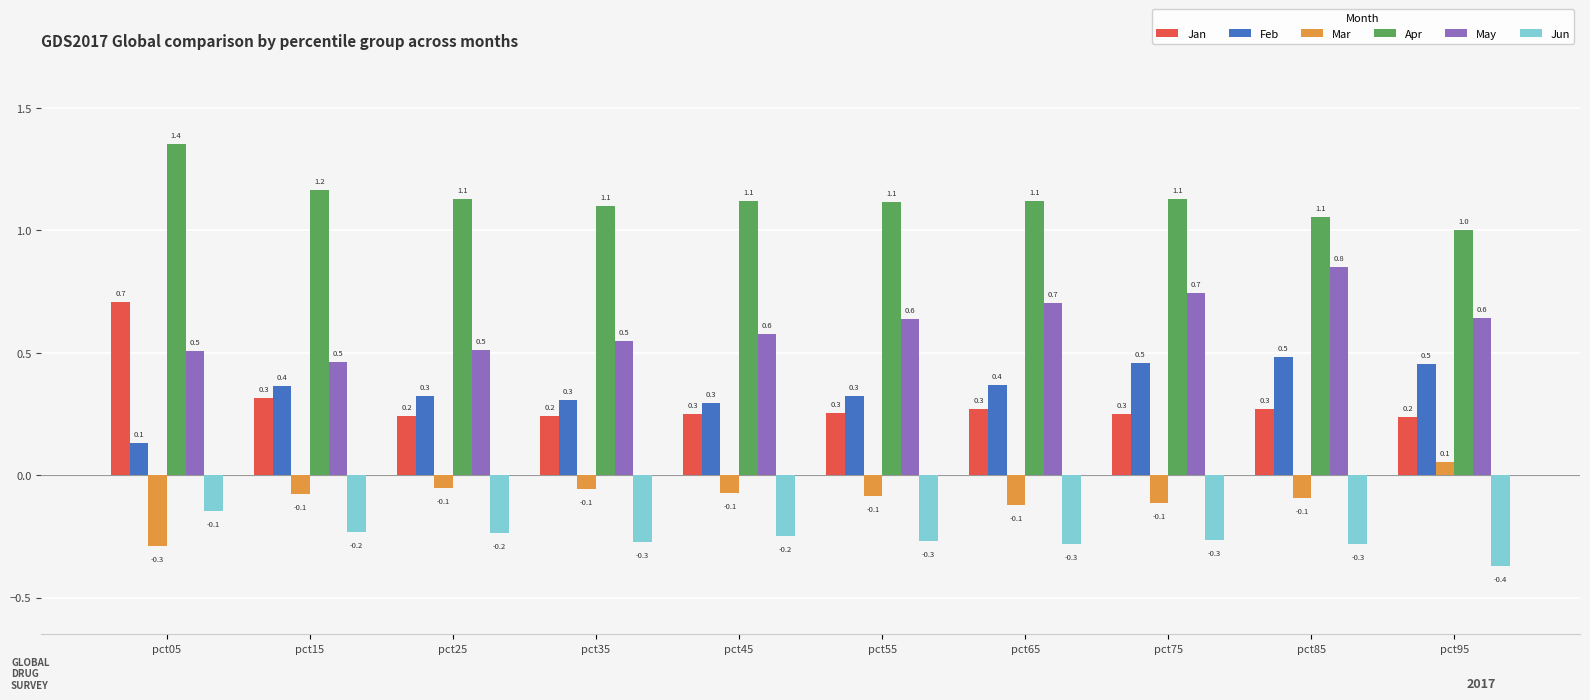

Reading left to right, transcribe all the data shown in this chart.

Jan: 0.7	0.3	0.2	0.2	0.3	0.3	0.3	0.3	0.3	0.2
Feb: 0.1	0.4	0.3	0.3	0.3	0.3	0.4	0.5	0.5	0.5
Mar: -0.3	-0.1	-0.1	-0.1	-0.1	-0.1	-0.1	-0.1	-0.1	0.1
Apr: 1.4	1.2	1.1	1.1	1.1	1.1	1.1	1.1	1.1	1.0
May: 0.5	0.5	0.5	0.5	0.6	0.6	0.7	0.7	0.8	0.6
Jun: -0.1	-0.2	-0.2	-0.3	-0.2	-0.3	-0.3	-0.3	-0.3	-0.4